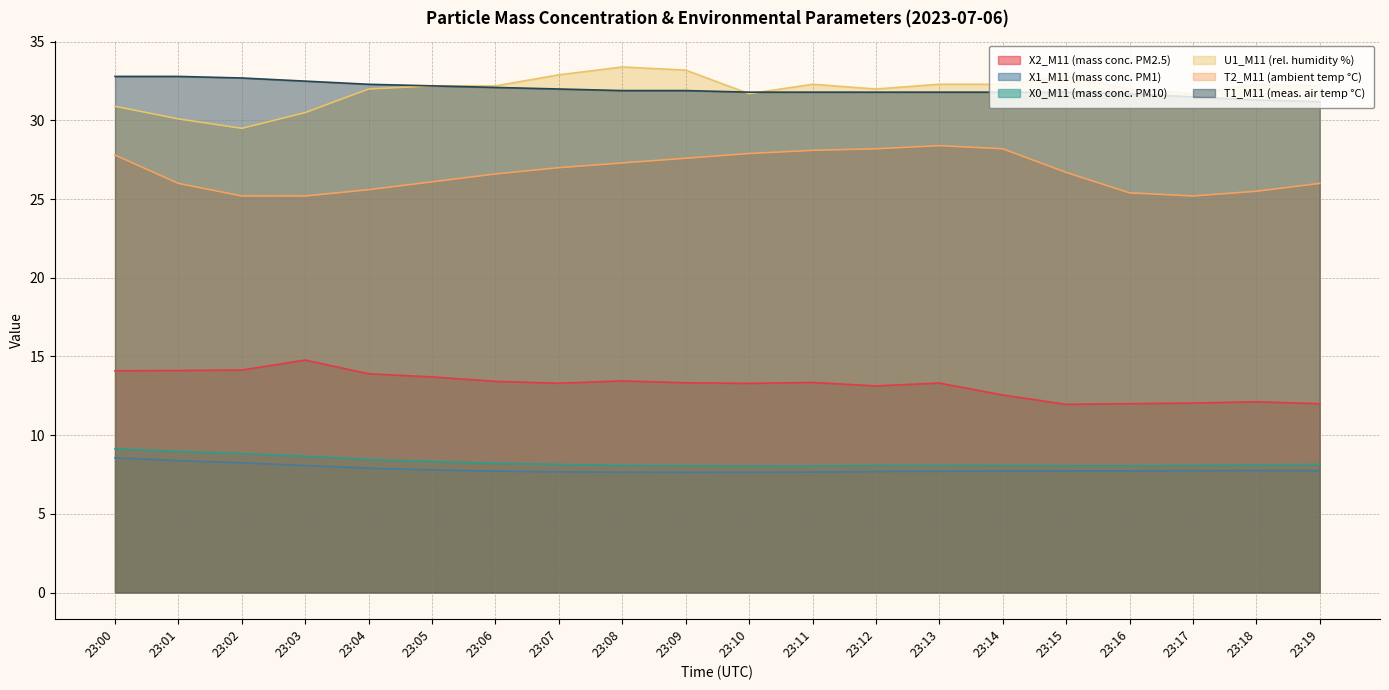

What is the greatest value displayed?

33.4